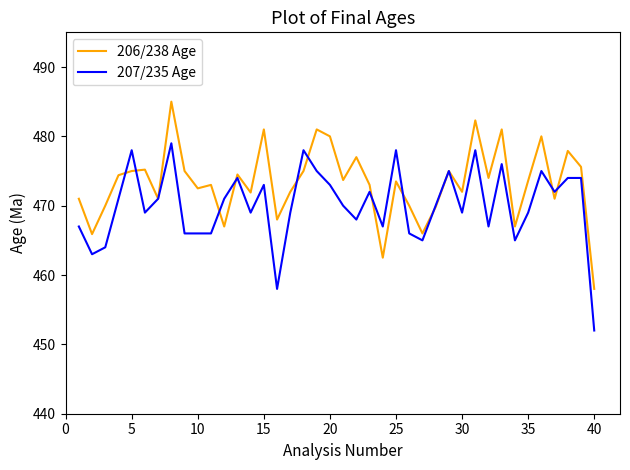

What is the highest value of the 206/238 Age series?

485.0